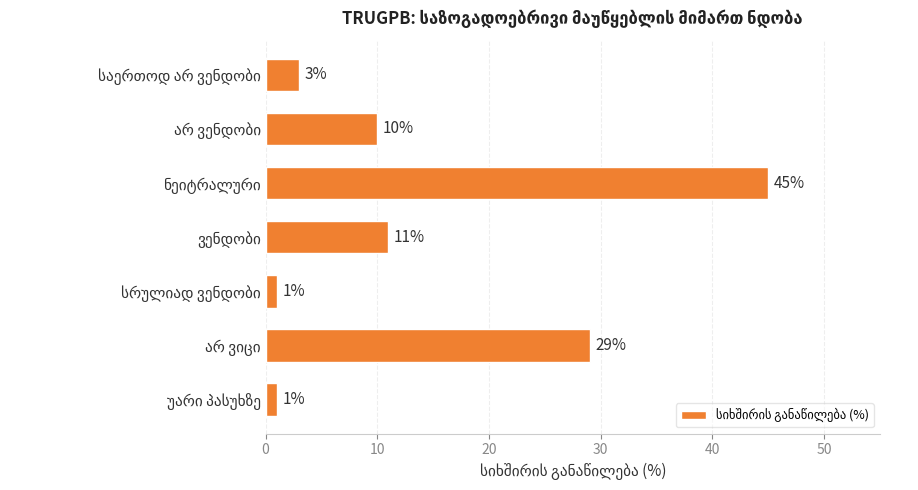

Does the chart contain stacked bars?

No